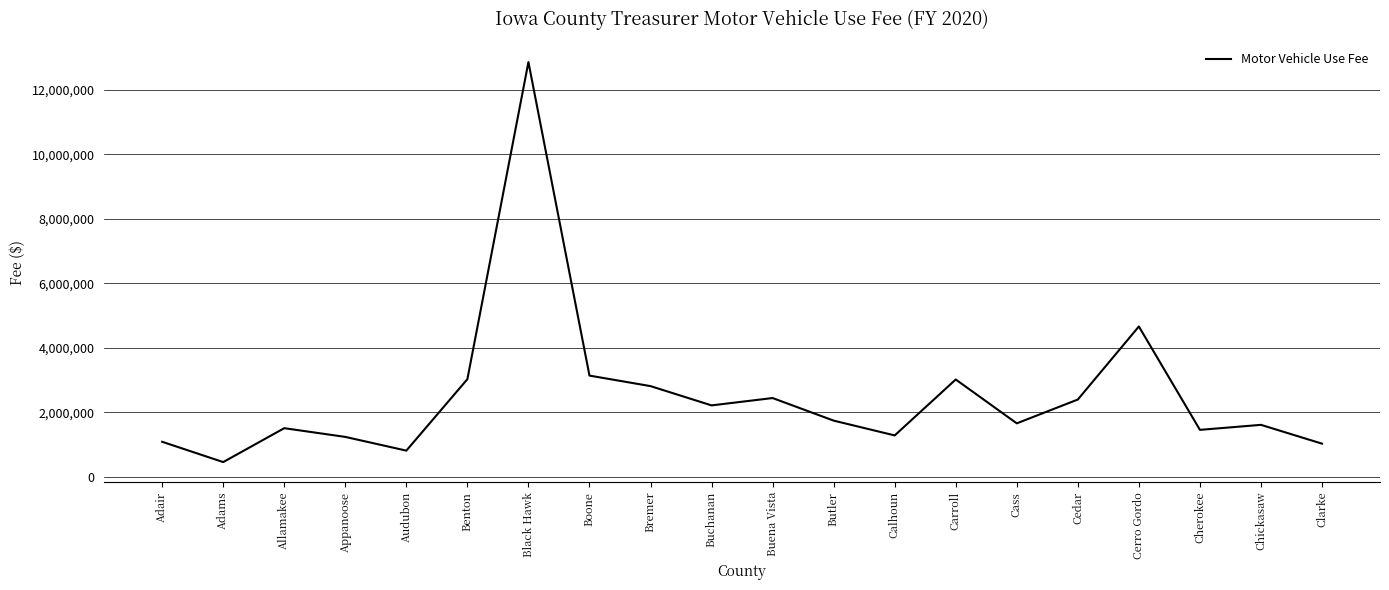

What value does the data have at Buena Vista?

2446891.9